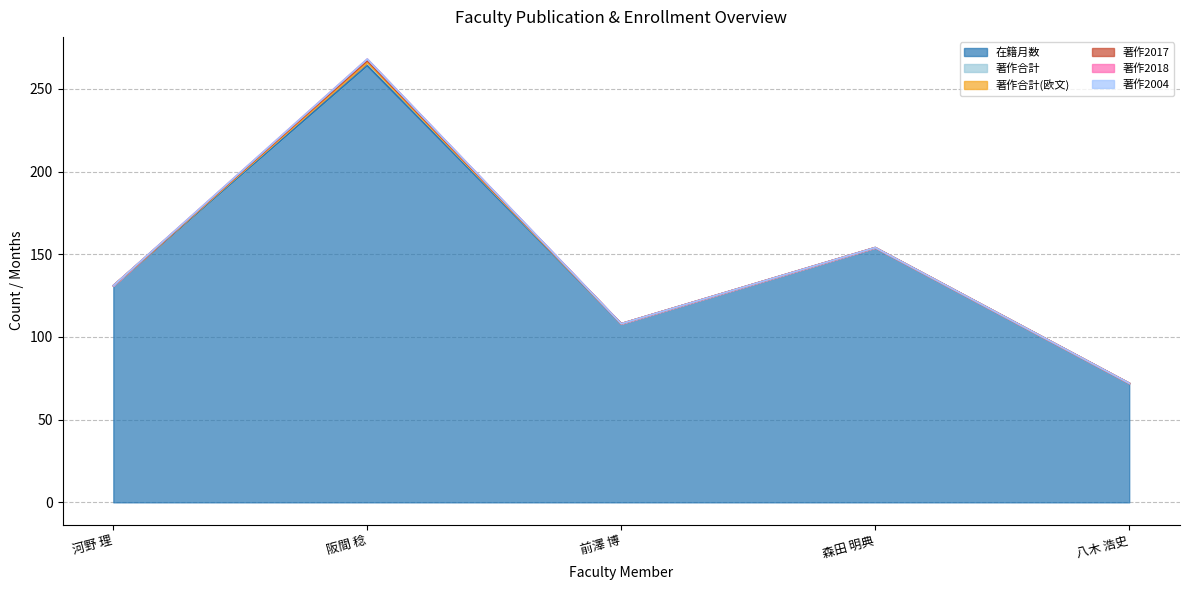

Count the 著作2018 values in the range 0 to 1.

5